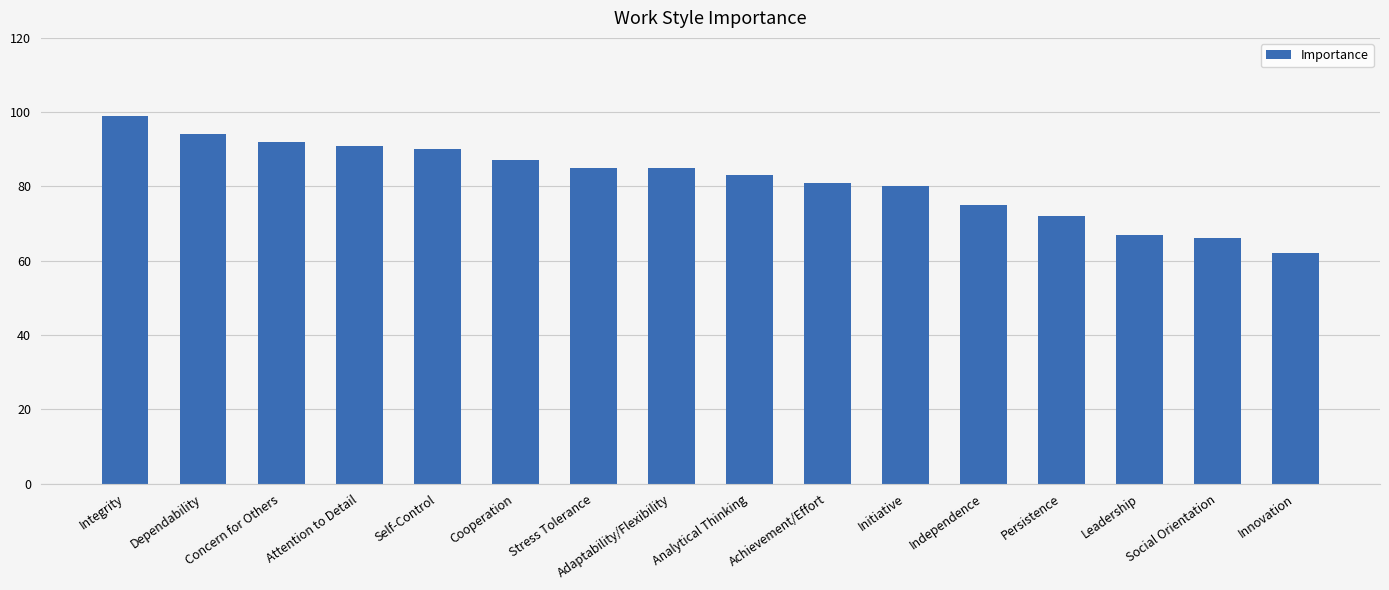

At which category does the chart reach its peak across all series?

Integrity